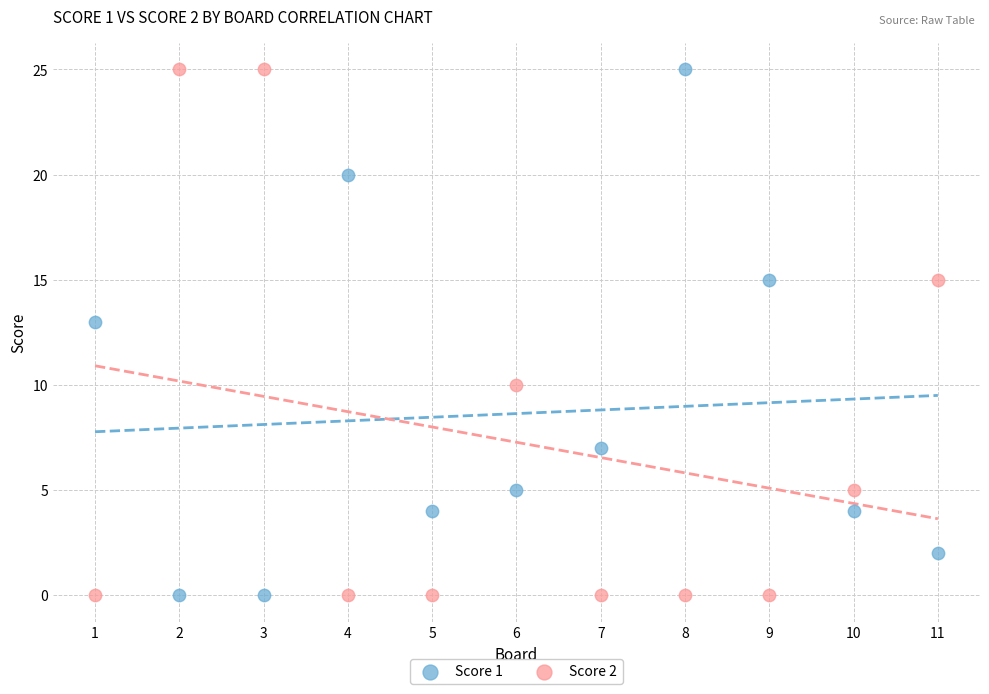

What is the X range (max minus min) for the scatter plot?

10